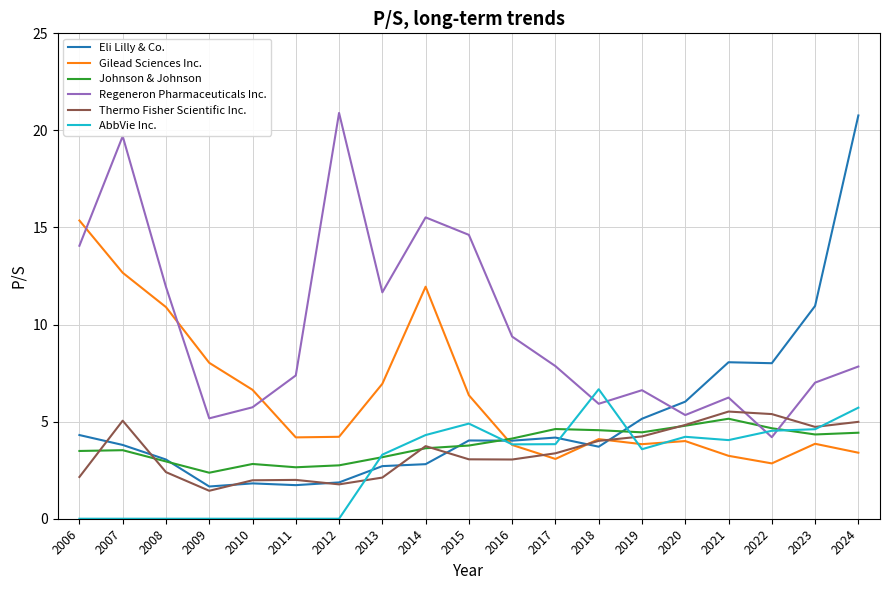

In Regeneron Pharmaceuticals Inc., how many points are lower than both neighbors (excluding endpoints)?

5